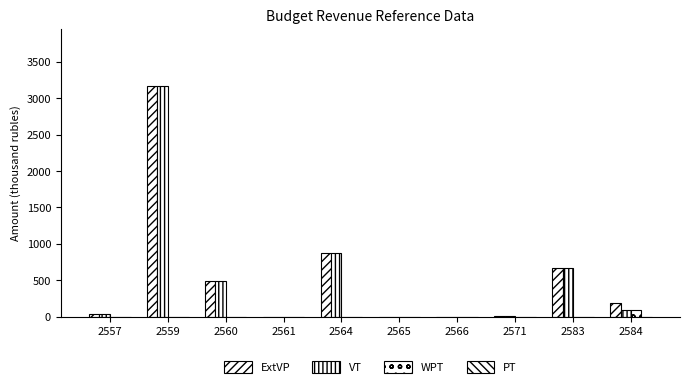

Reading left to right, what are all the values shown in this chart?

ExtVP: 2557=40	2559=3162	2560=486	2561=0	2564=878	2565=0	2566=0	2571=2	2583=665	2584=182
VT: 2557=40	2559=3162	2560=486	2561=0	2564=878	2565=0	2566=0	2571=2	2583=665	2584=91
WPT: 2557=0	2559=0	2560=0	2561=0	2564=0	2565=0	2566=0	2571=0	2583=0	2584=91
PT: 2557=0	2559=0	2560=0	2561=0	2564=0	2565=0	2566=0	2571=0	2583=0	2584=0